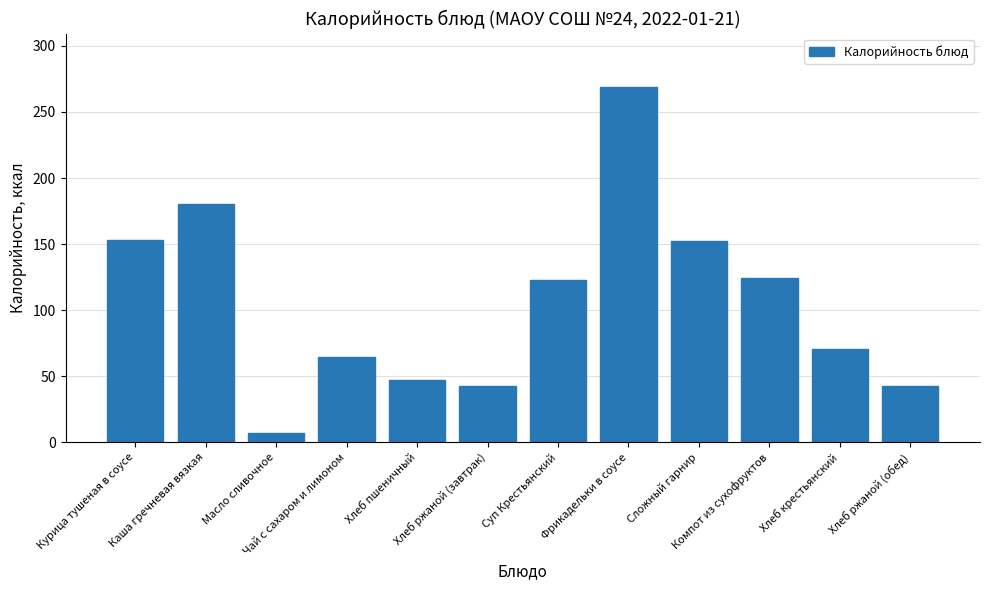

How many data points are above 122?

6